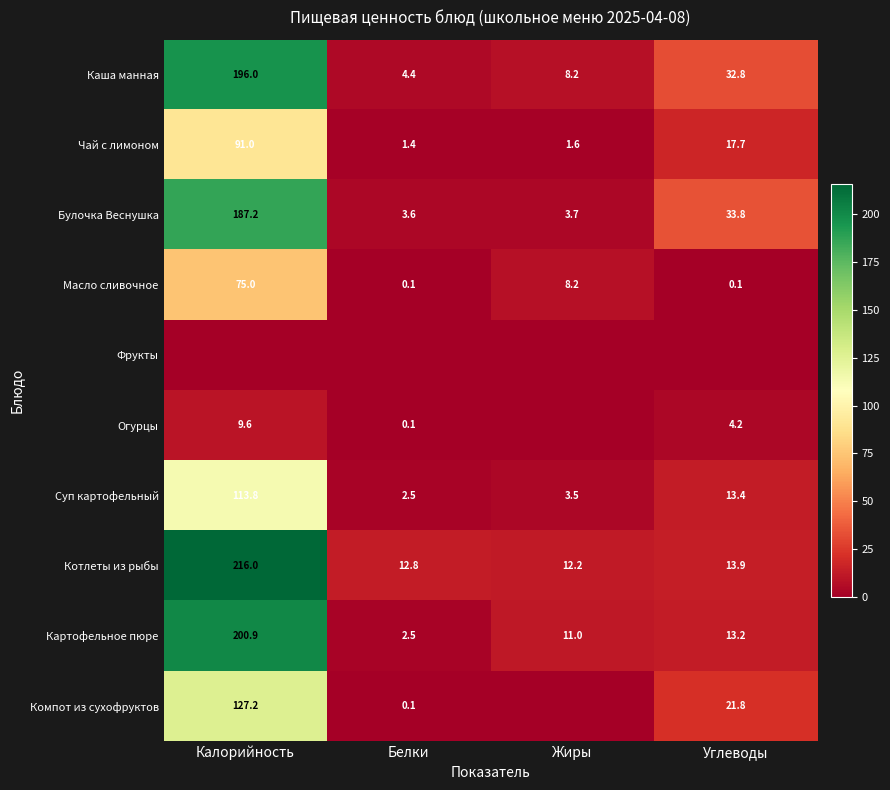

What is the difference between the maximum and minimum values in the Каша манная series?

191.6